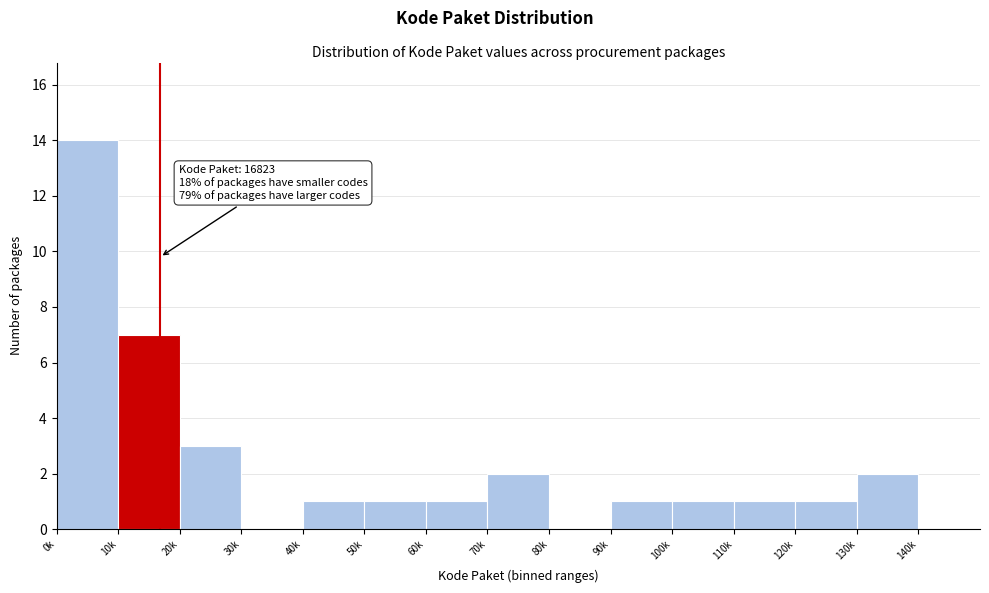

Reading left to right, what are all the values shown in this chart?

0k=14	10k=7	20k=3	30k=0	40k=1	50k=1	60k=1	70k=2	80k=0	90k=1	100k=1	110k=1	120k=1	130k=2	140k=0